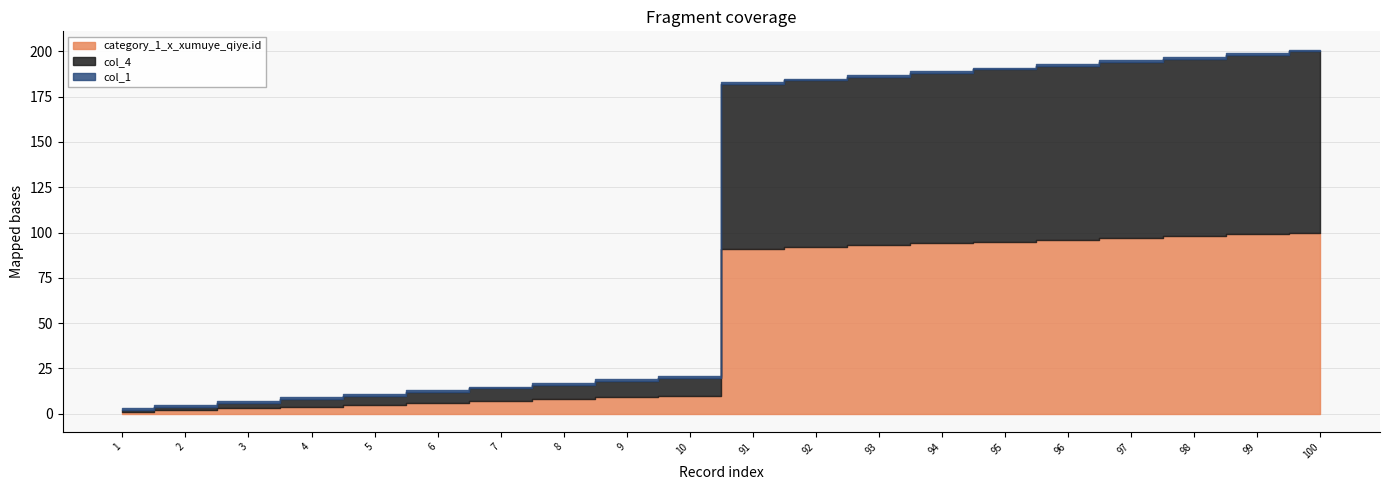

Rank the series by their maximum value, from highest to lowest.

category_1_x_xumuye_qiye.id, col_4, col_1